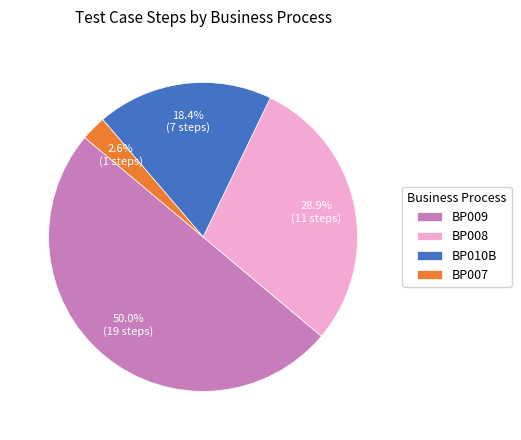

What percentage is the BP010B slice, to the nearest percent?

18%